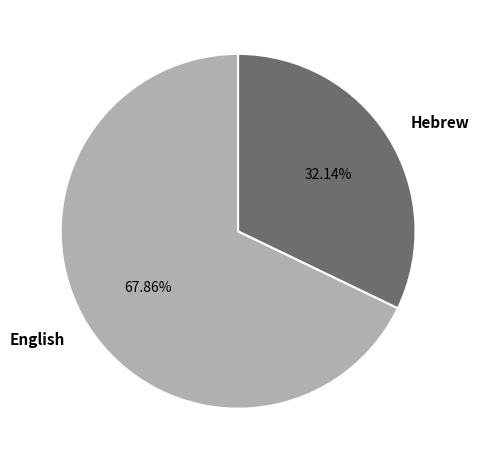

Does any single category account for the majority?

Yes